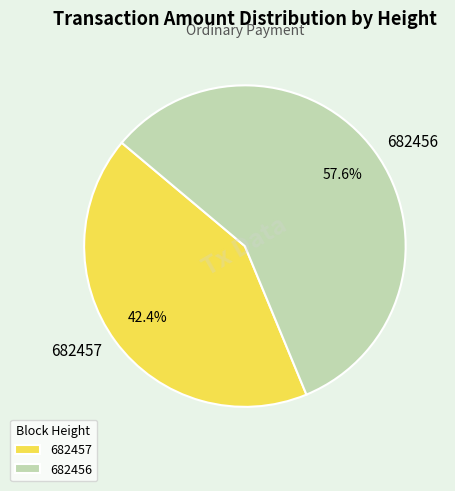

To the nearest percent, what is the difference between the largest and smallest slice percentages?

15%